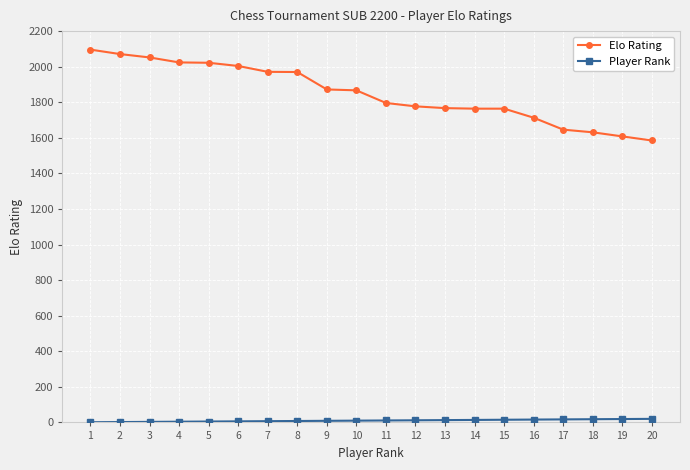

What is the greatest value displayed?

2096